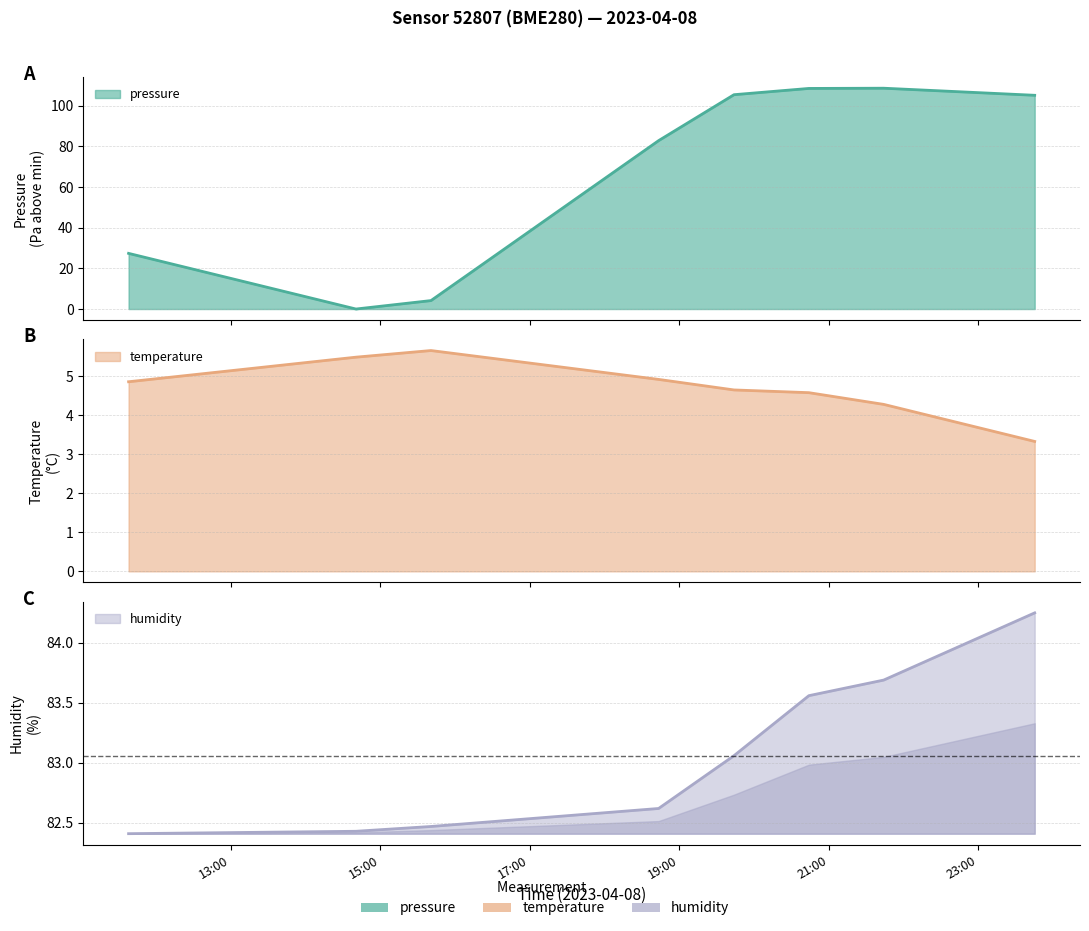

Is the value of temperature at 2023-04-08T15:40:37 greater than the value of pressure at 2023-04-08T23:45:10?

No